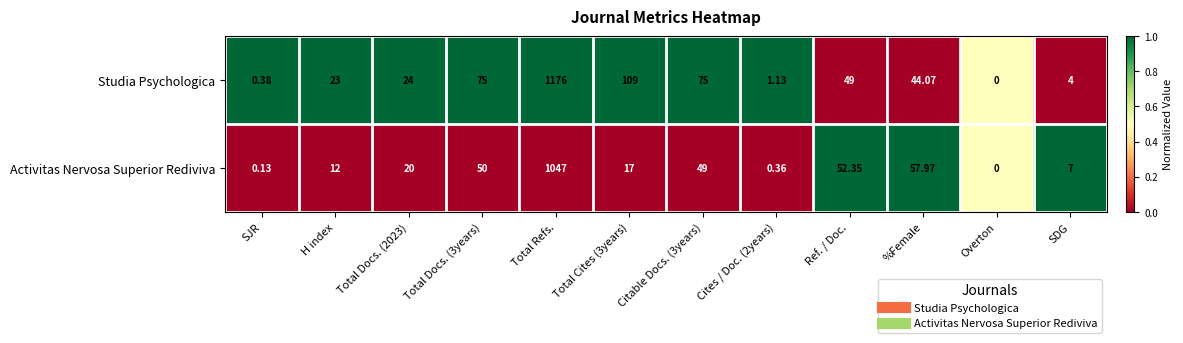

What is the maximum value shown in the chart?

1176.0